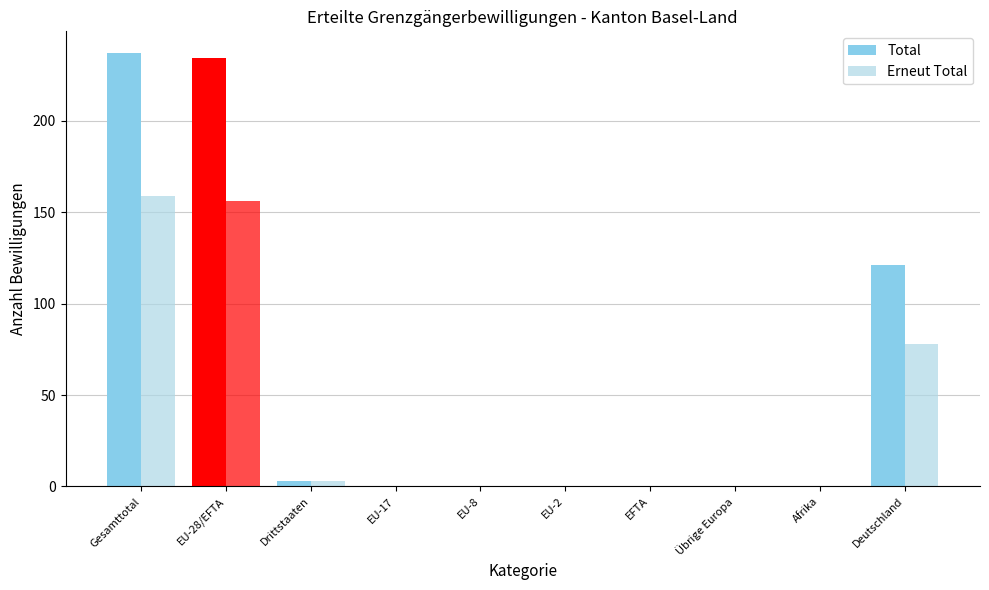

The Erneut Männer series shows 4 at Drittstaaten. True or false?

False